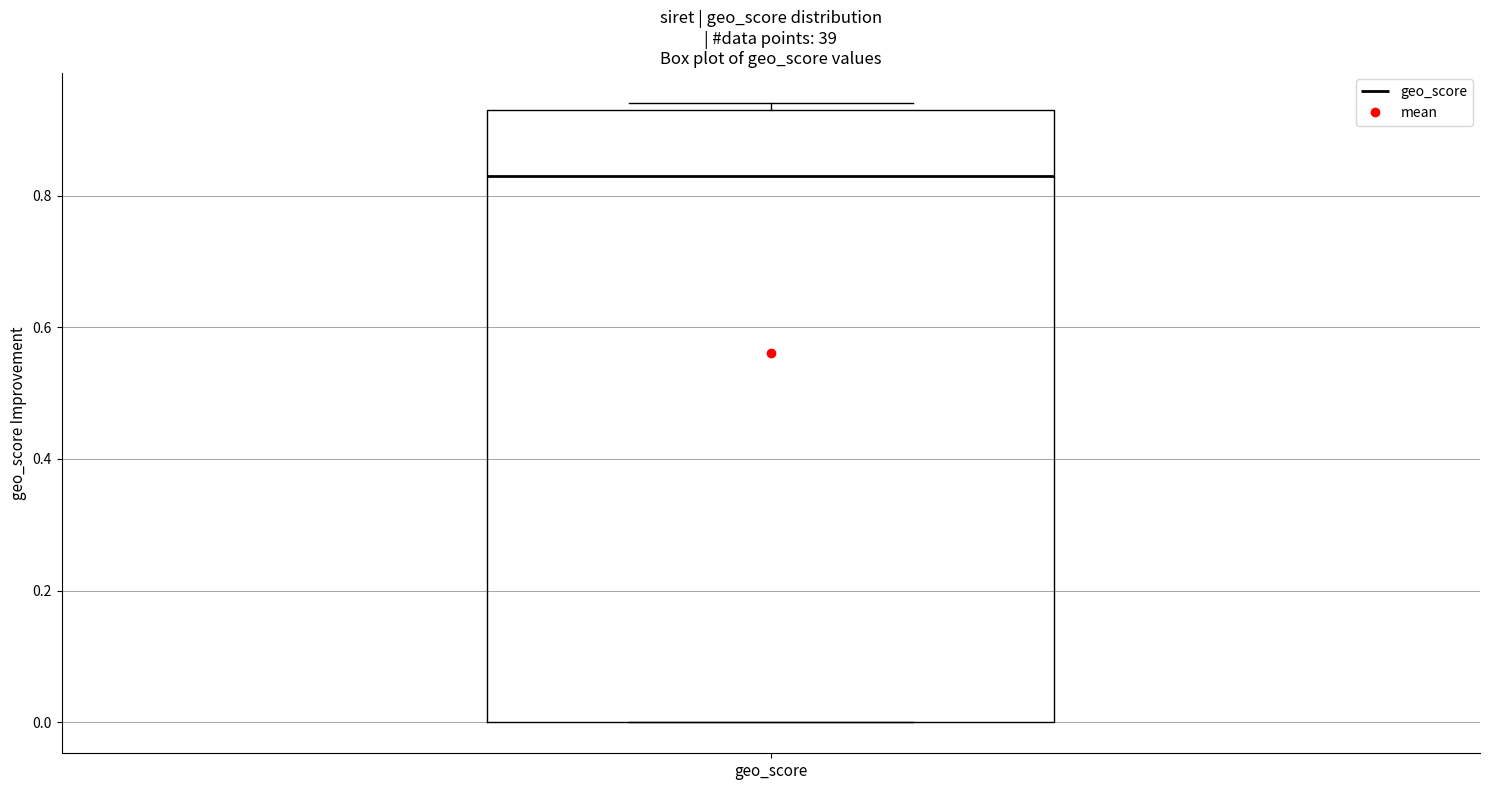

Read this box plot against the y-axis: the position of the median line, the range covered by the box, and the ends of both whiskers. The values are not printed on the chart, so give them approximately, as read against the axis.

median 0.84, box 0.00 to 0.94, whiskers 0.00 to 0.94 (just above the box's upper edge)